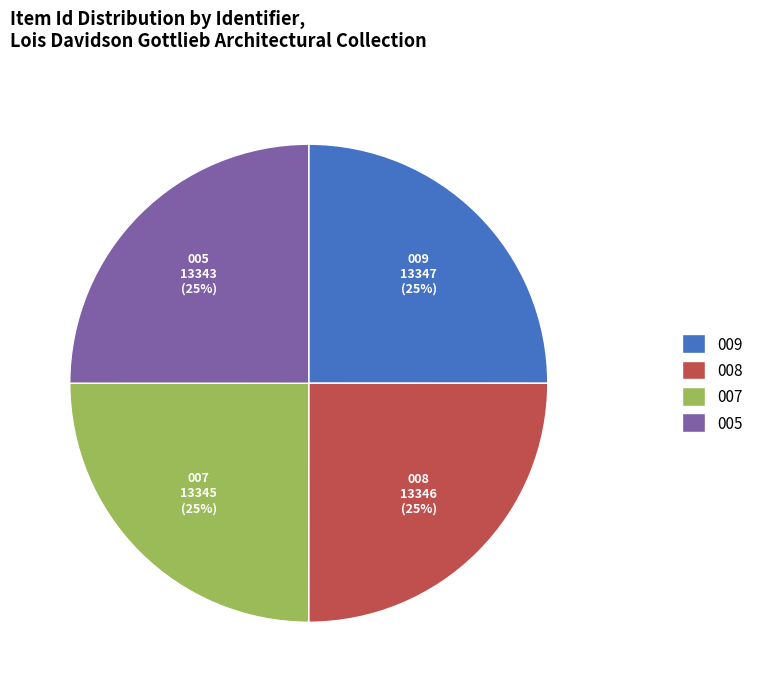

Approximately how many times larger is the value at 008 13346 (25%) compared to 007 13345 (25%)?

1.0